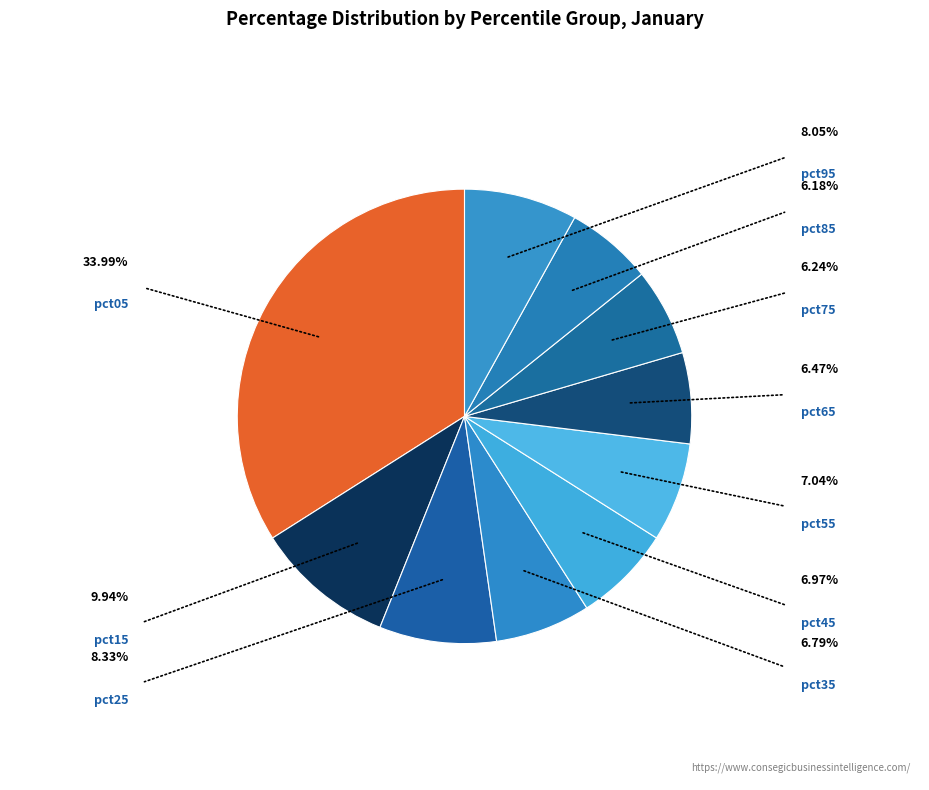

Count the number of slices in the pie.

10